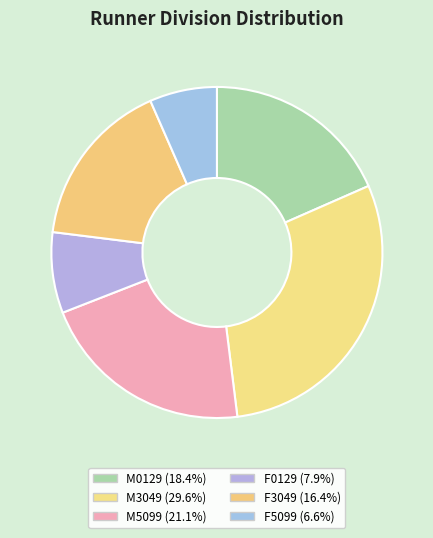

How many segments does this pie chart have?

6